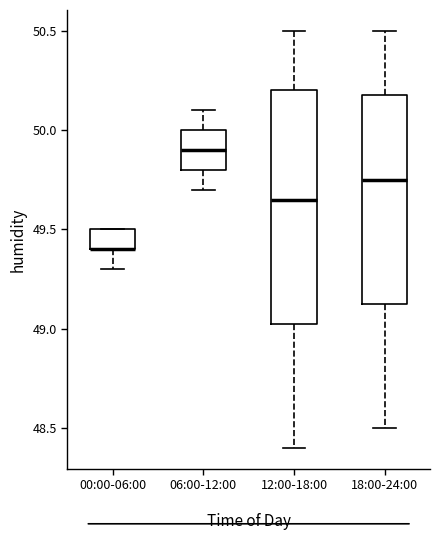

Comparing the boxes themselves (not the whiskers), which one is the tallest?

12:00-18:00